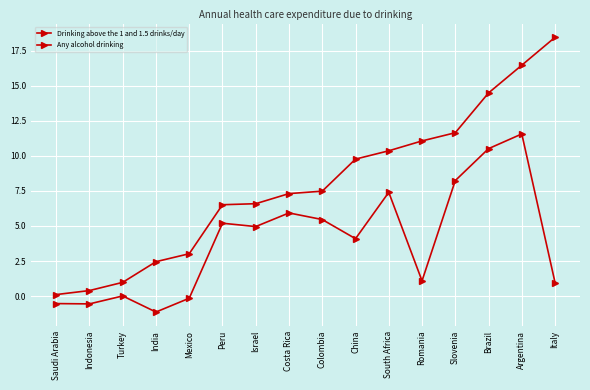

Reading left to right, list all the values displayed in this chart.

Drinking above the 1 and 1.5 drinks/day: 0.1	0.4	1.0	2.5	3.0	6.5	6.6	7.3	7.5	9.8	10.4	11.1	11.7	14.5	16.5	18.5
Any alcohol drinking: -0.5	-0.6	0.0	-1.1	-0.2	5.2	5.0	5.9	5.5	4.1	7.4	1.1	8.2	10.5	11.6	1.0